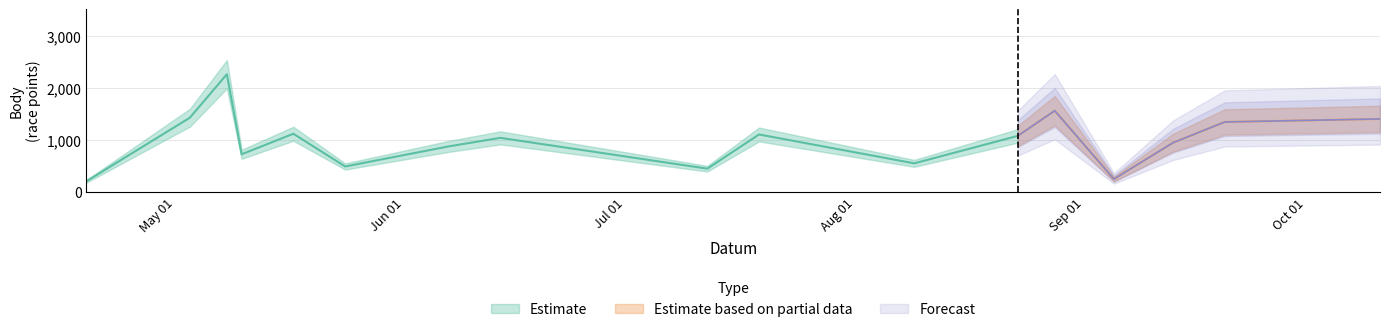

Which has a higher value, 2008-05-08 or 2008-05-03?

2008-05-08